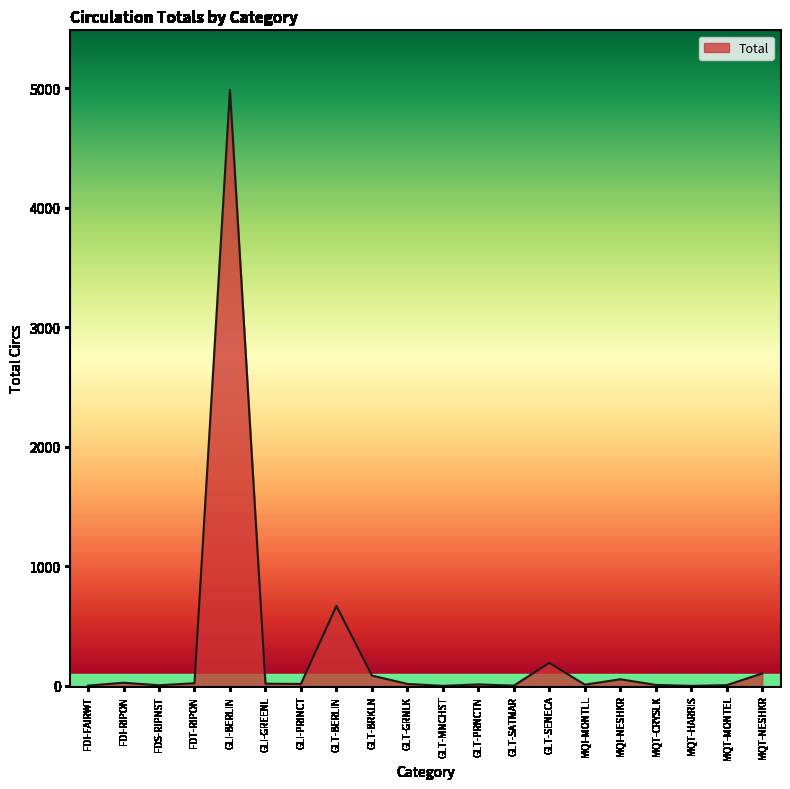

Which label corresponds to the largest value in the chart?

GLI-BERLIN